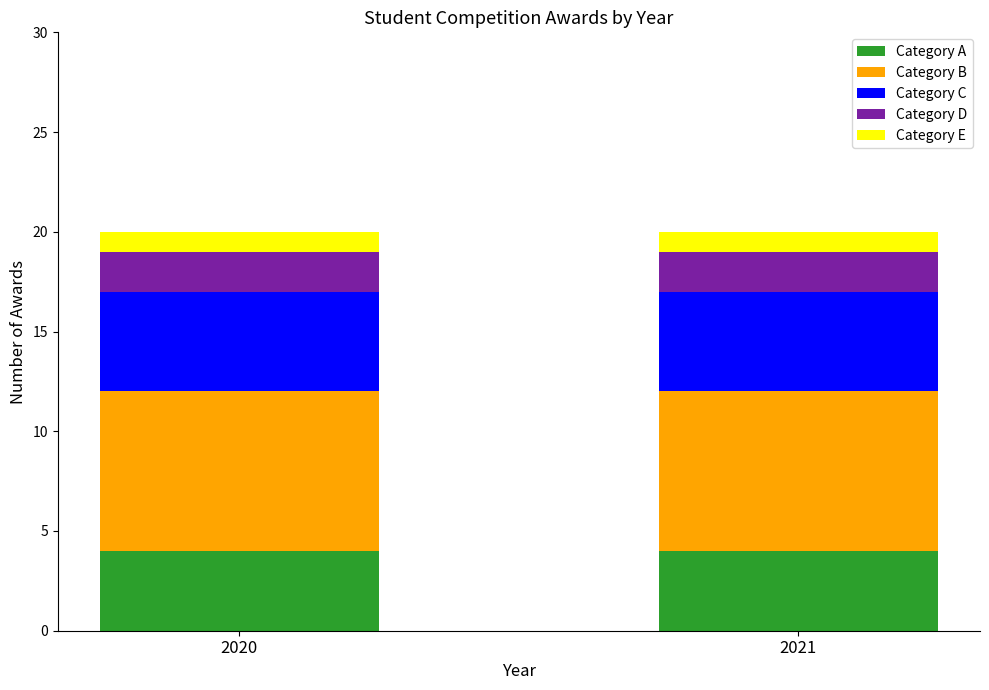

Reading right to left, transcribe the values for Category A.

4	4